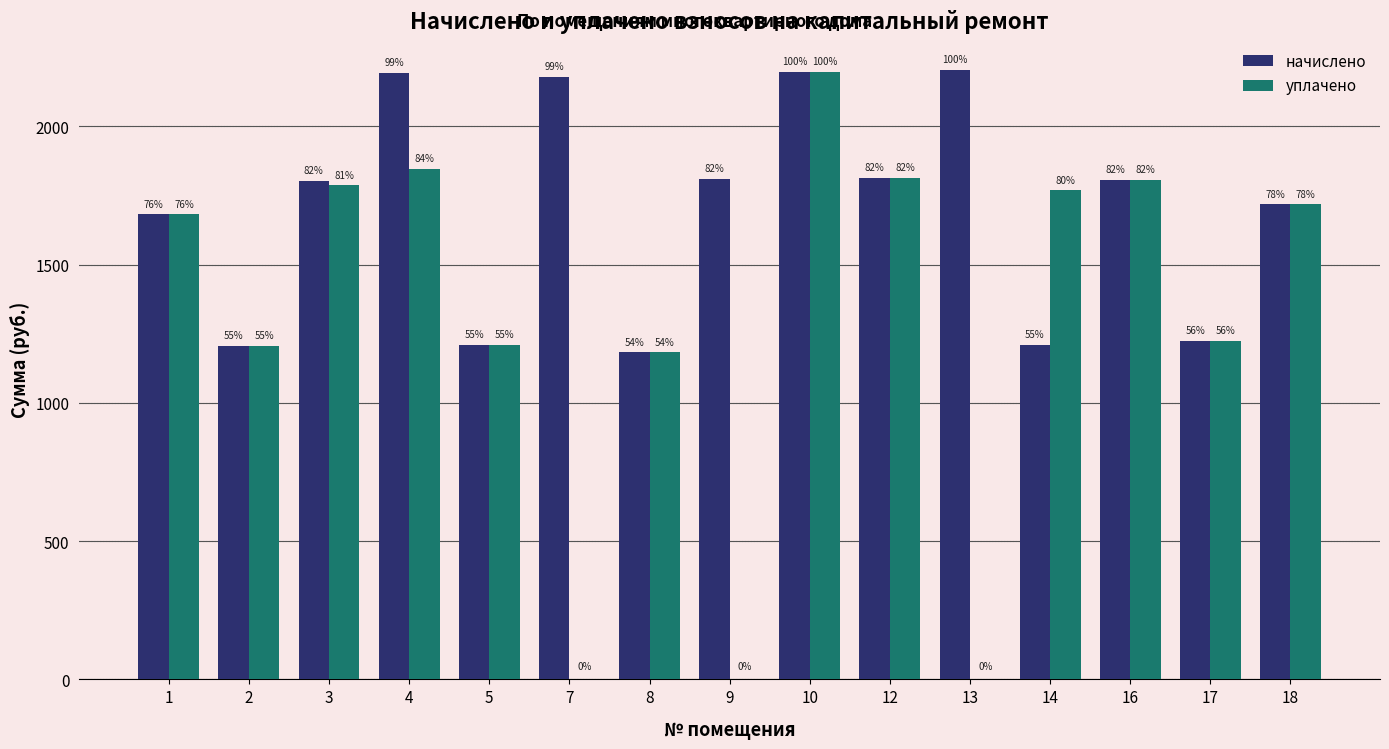

What are all the series names shown in the legend?

начислено, уплачено